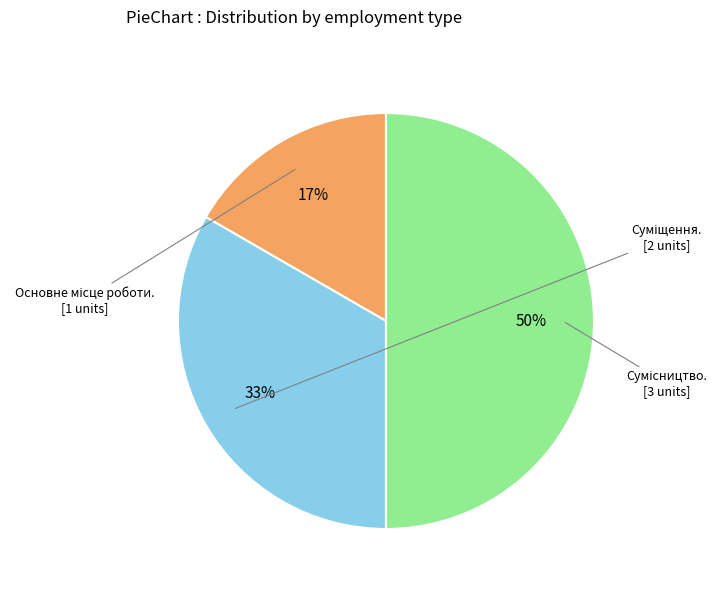

To the nearest percent, what is the difference between the largest and smallest slice percentages?

33%